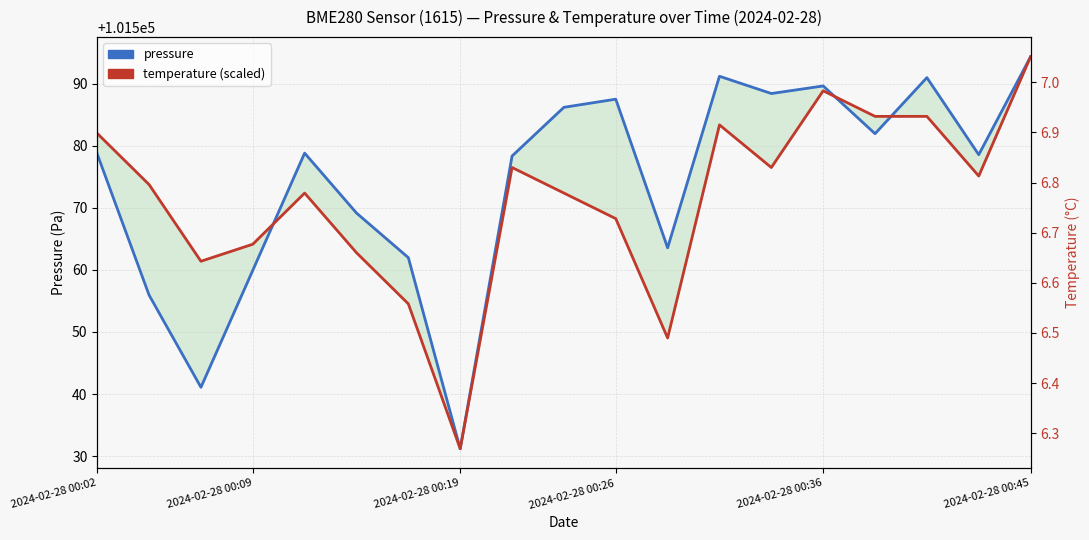

What is the value of the pressure point at the 4th from the left?

101559.9